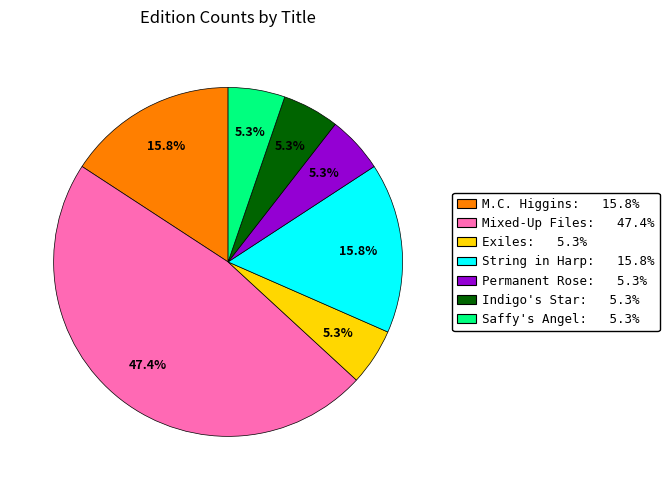

Count the number of slices in the pie.

7